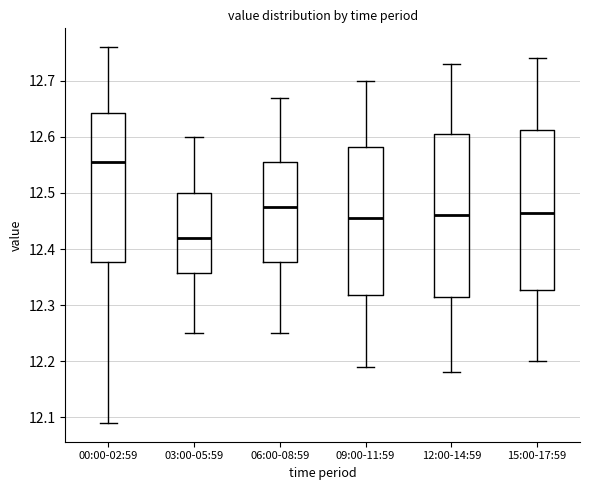

Reading left to right, transcribe this box plot: for each box, give where its median line is, the range the box spans, and where its two whiskers end, as read against the y-axis. The values are not printed on the chart, so give them approximately, as read against the axis.

00:00-02:59: median 12.56, box 12.38 to 12.64, whiskers 12.09 to 12.76
03:00-05:59: median 12.42, box 12.36 to 12.50, whiskers 12.25 to 12.60
06:00-08:59: median 12.48, box 12.38 to 12.56, whiskers 12.25 to 12.67
09:00-11:59: median 12.46, box 12.32 to 12.58, whiskers 12.19 to 12.70
12:00-14:59: median 12.46, box 12.32 to 12.61, whiskers 12.18 to 12.73
15:00-17:59: median 12.47, box 12.33 to 12.61, whiskers 12.20 to 12.74